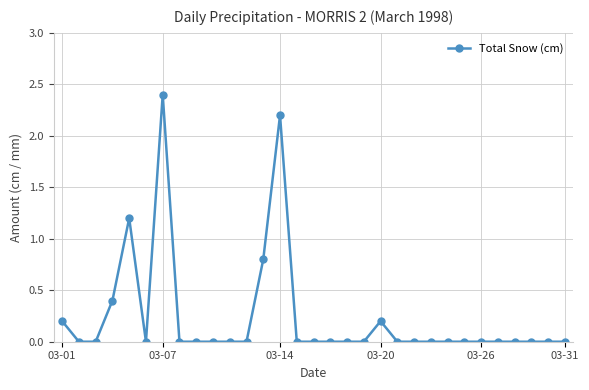

What is the value of the 13th point from the left?

0.8